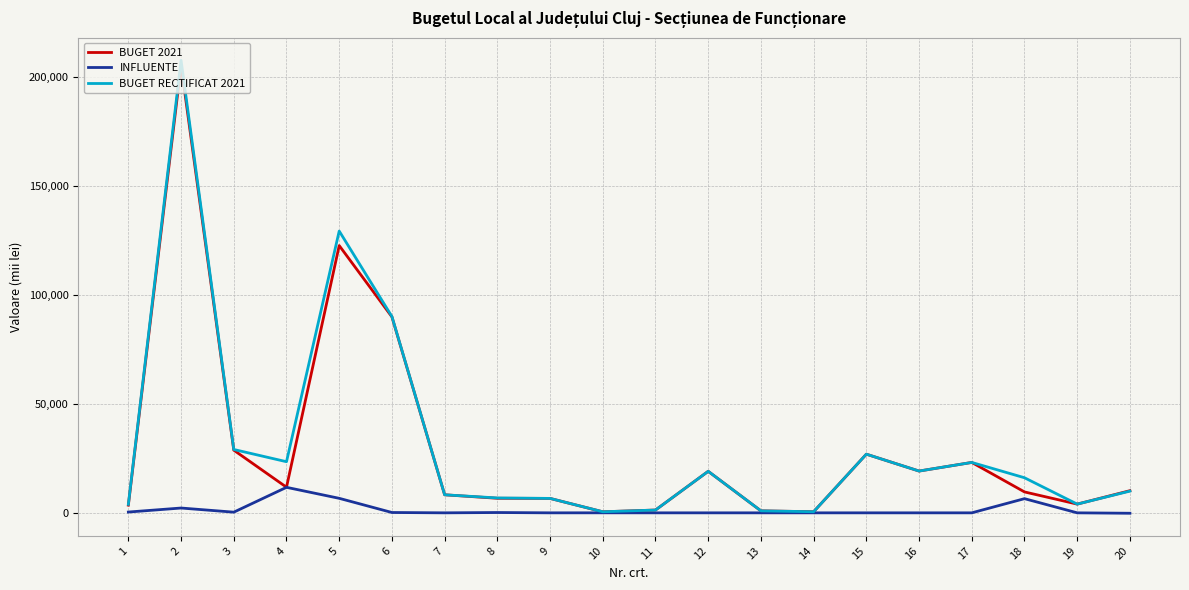

Which series has the largest range (max minus min)?

BUGET RECTIFICAT 2021